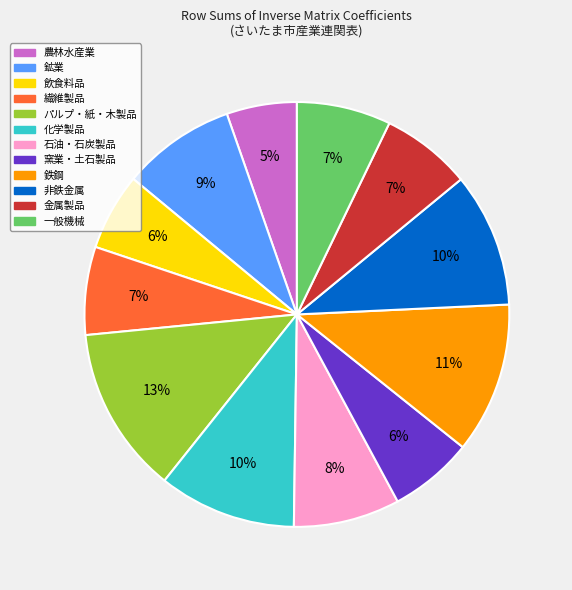

Combined, do 一般機械 and 石油・石炭製品 account for over 50%?

No